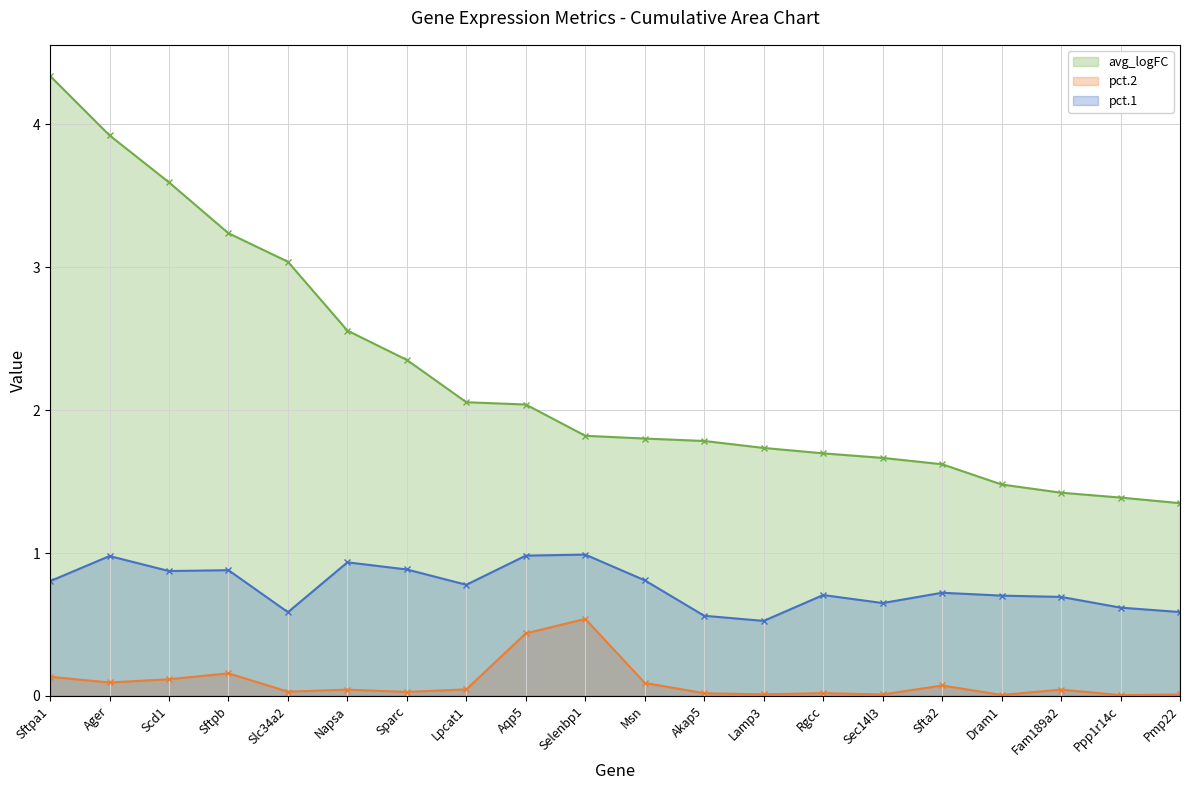

Reading left to right, what are all the values shown in this chart?

pct.1: 0.8	1.0	0.9	0.9	0.6	0.9	0.9	0.8	1.0	1.0	0.8	0.6	0.5	0.7	0.7	0.7	0.7	0.7	0.6	0.6
pct.2: 0.1	0.1	0.1	0.2	0.0	0.0	0.0	0.0	0.4	0.5	0.1	0.0	0.0	0.0	0.0	0.1	0.0	0.0	0.0	0.0
avg_logFC: 4.3	3.9	3.6	3.2	3.0	2.6	2.4	2.1	2.0	1.8	1.8	1.8	1.7	1.7	1.7	1.6	1.5	1.4	1.4	1.3